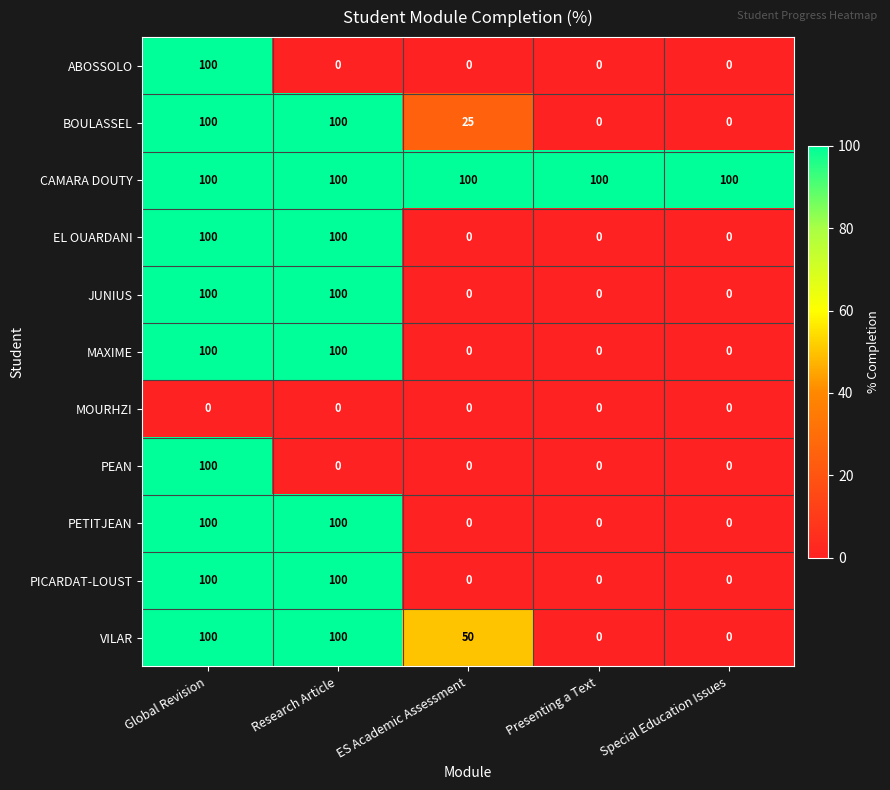

True or false: JUNIUS has a value of 100 at Research Article.

True